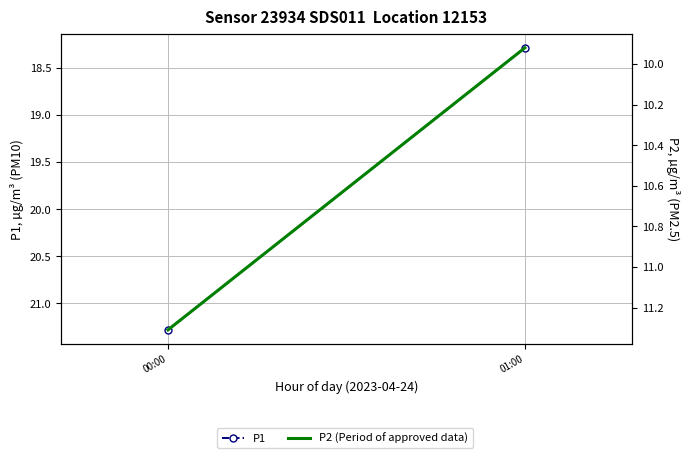

What is the spread (max minus min) of values at 01:00?

8.4